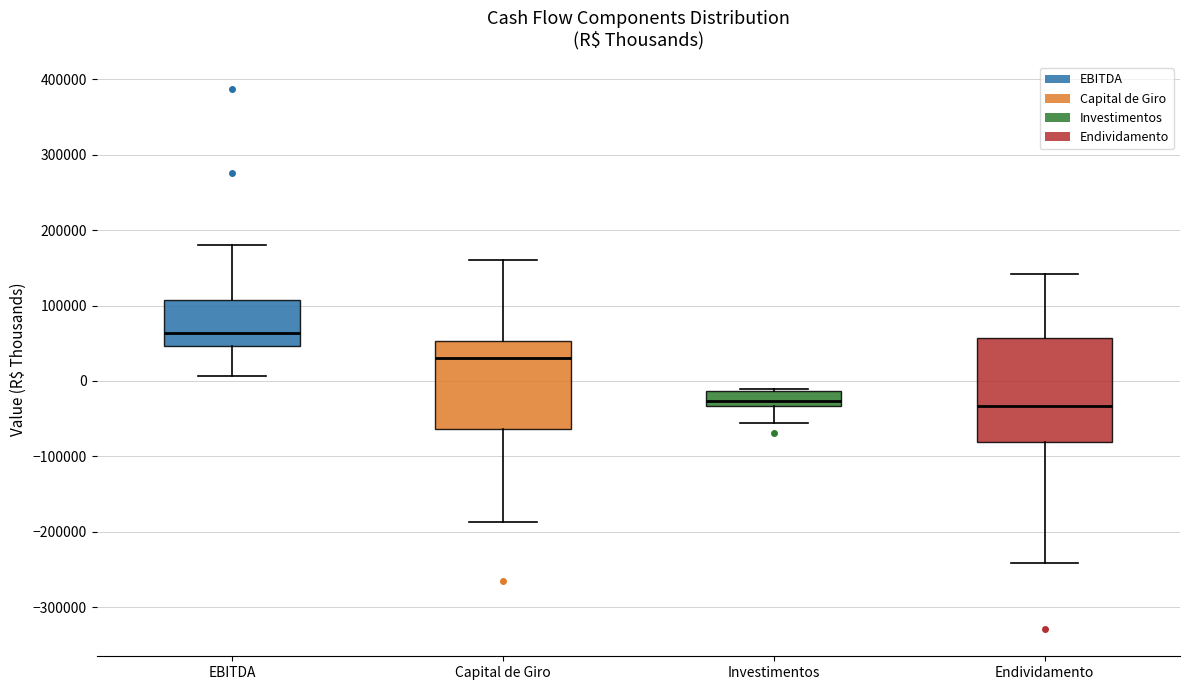

Reading left to right, read every box against the y-axis: the position of its median line, the range the box covers, and the ends of its whiskers. The values are not printed on the chart, so give them approximately, as read against the axis.

EBITDA: median 60000, box 50000 to 110000, whiskers 10000 to 180000
Capital de Giro: median 30000, box -60000 to 50000, whiskers -190000 to 160000
Investimentos: median -30000 (just above the box's lower edge), box -30000 to -10000, whiskers -60000 to -10000 (just above the box's upper edge)
Endividamento: median -30000, box -80000 to 60000, whiskers -240000 to 140000